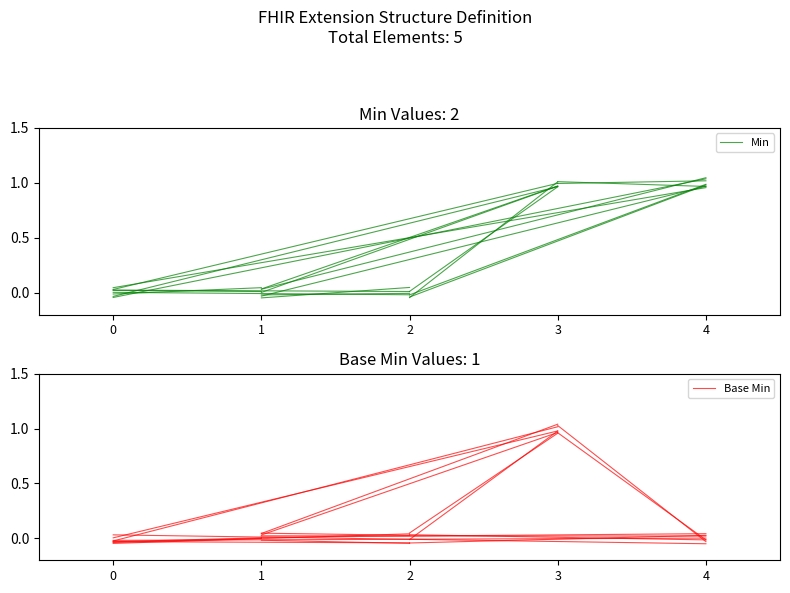

Between 1 and 0, which is larger?

1